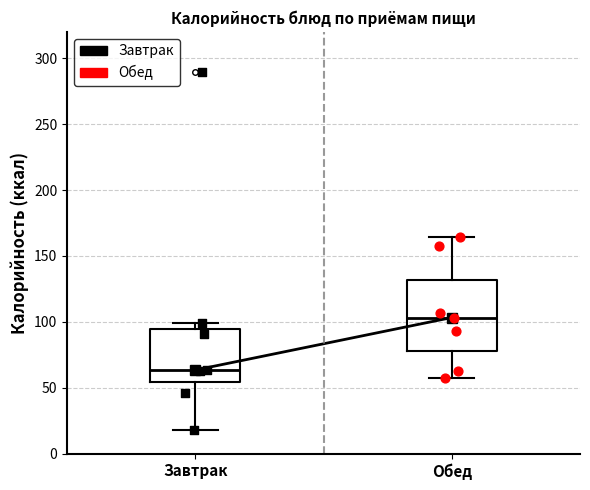

Reading left to right, read every box against the y-axis: the position of its median line, the range the box covers, and the ends of its whiskers. The values are not printed on the chart, so give them approximately, as read against the axis.

Завтрак: median 65, box 55 to 95, whiskers 20 to 100
Обед: median 105, box 80 to 130, whiskers 55 to 165